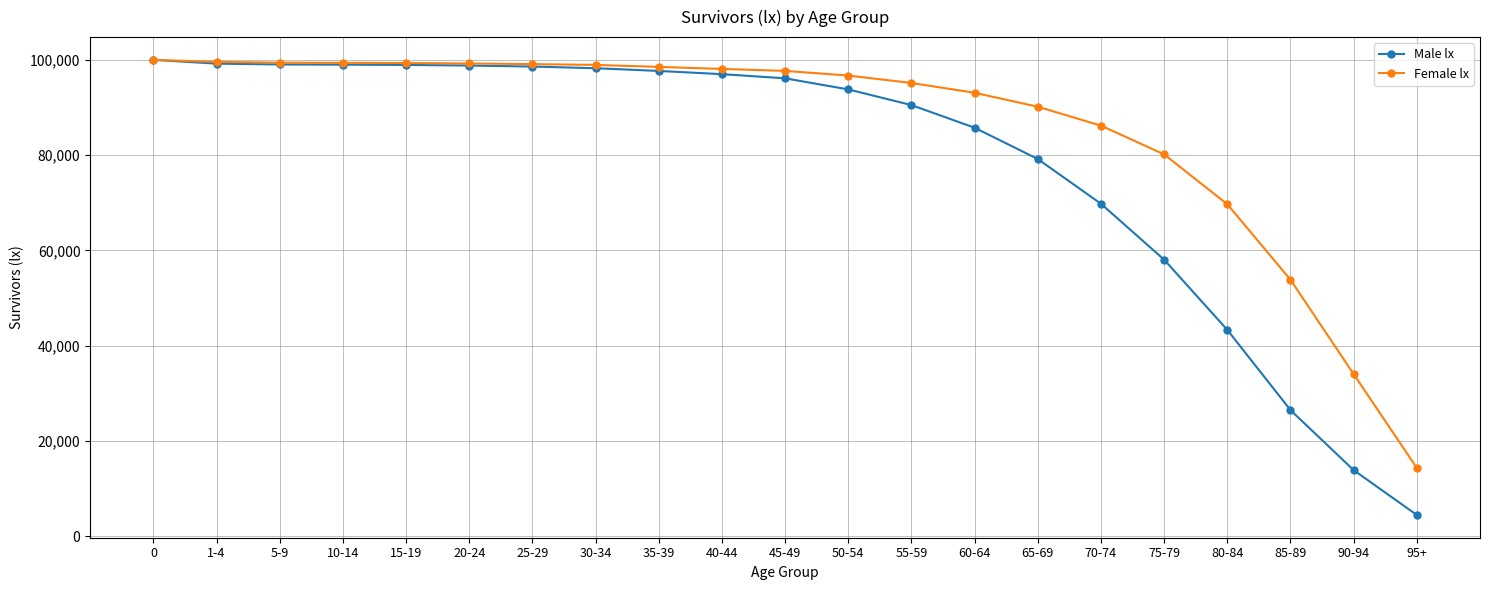

What is the sum of all Female lx values?

1802727